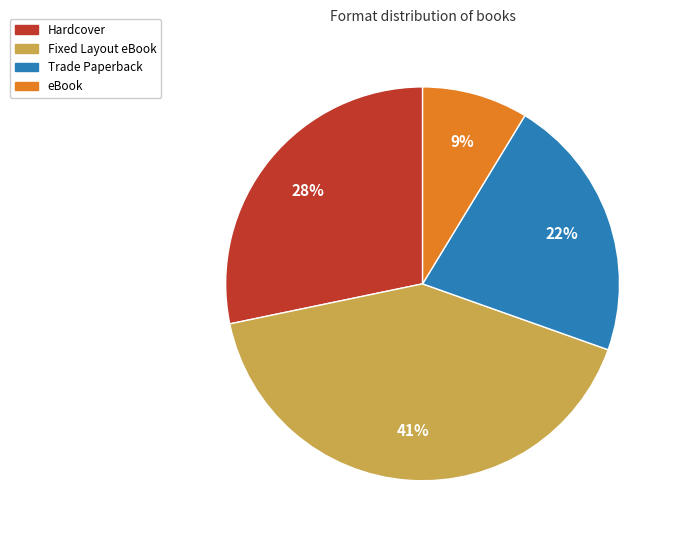

Which category has the biggest portion of the pie?

Fixed Layout eBook